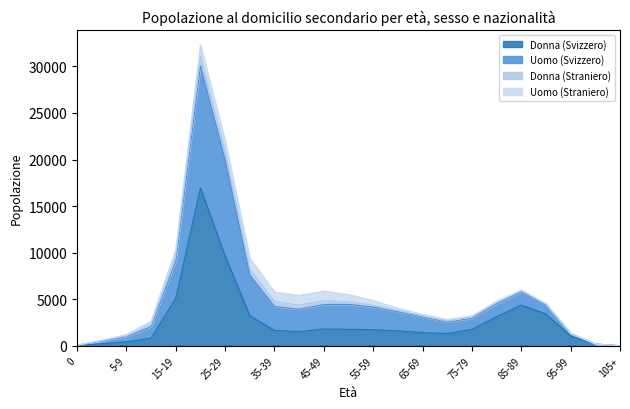

What is the average value of the Uomo (Svizzero) series?

5933